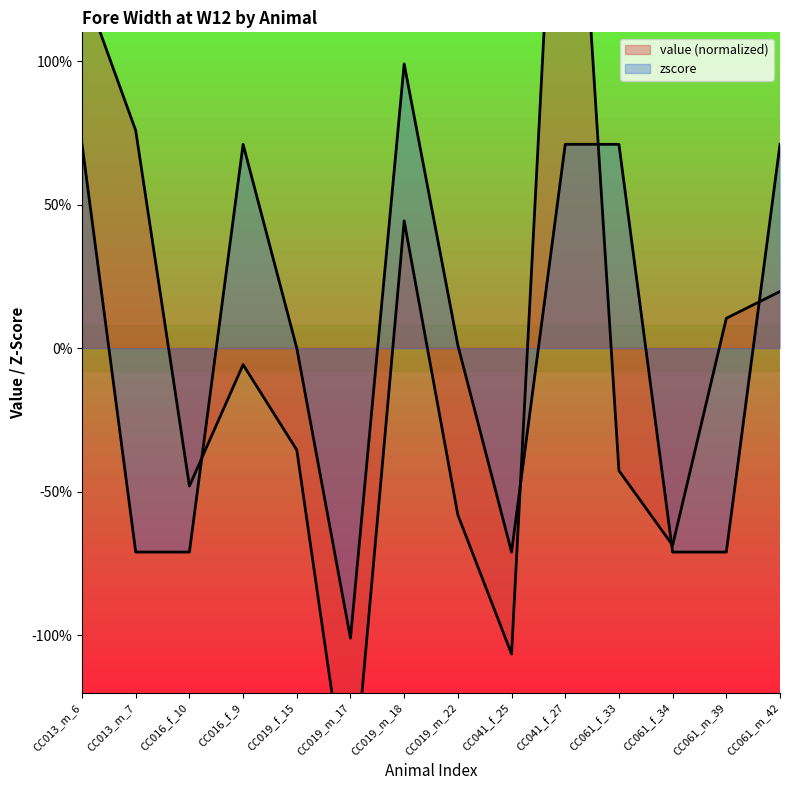

How many data points in value are less than 0?

8